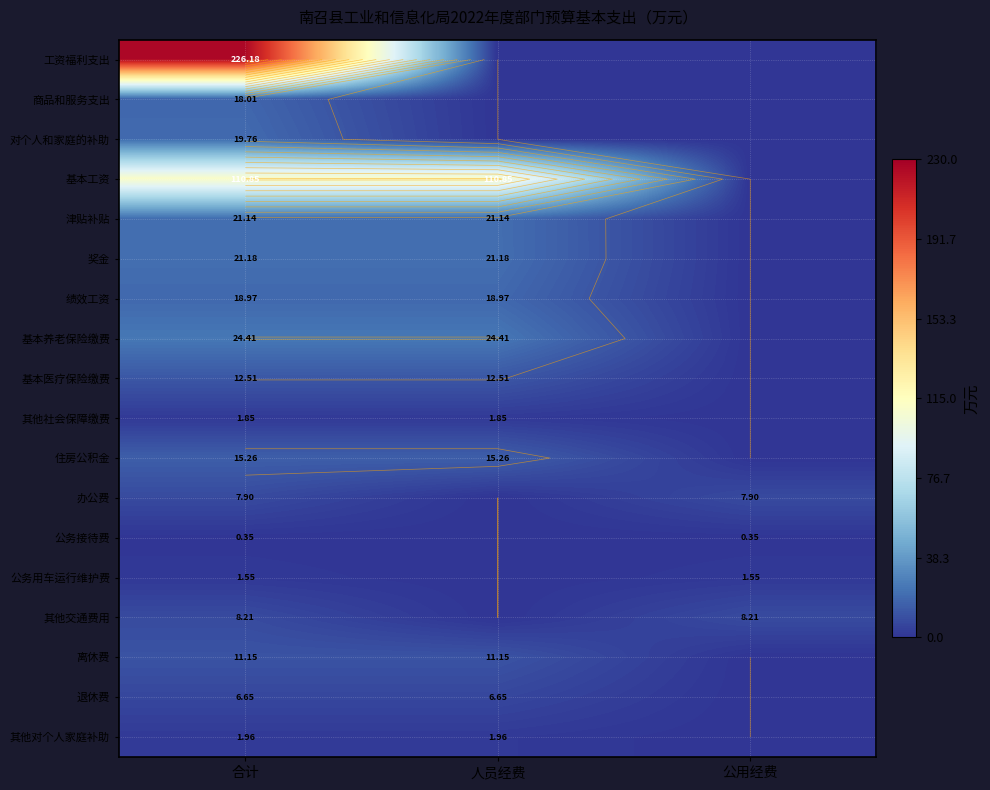

At how many categories does at least one series exceed 105?

2